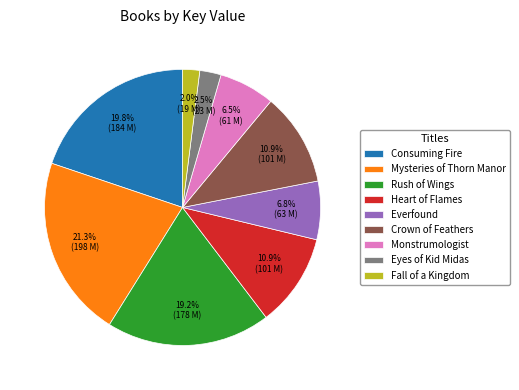

Is the sum of Consuming Fire and Heart of Flames greater than half?

No